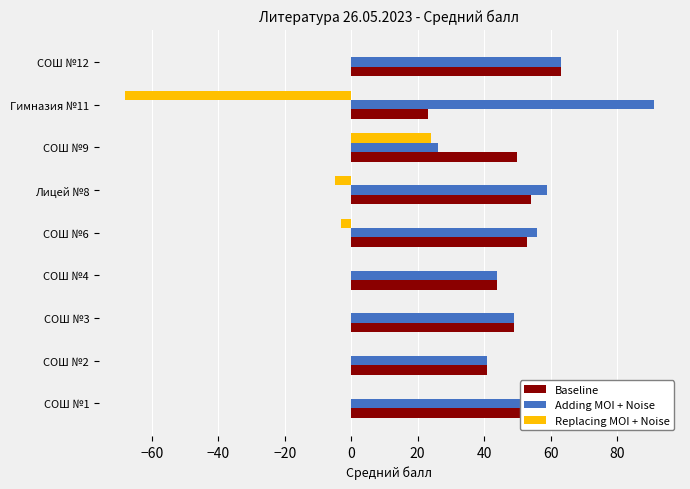

Which series has the widest spread of values?

Replacing MOI + Noise